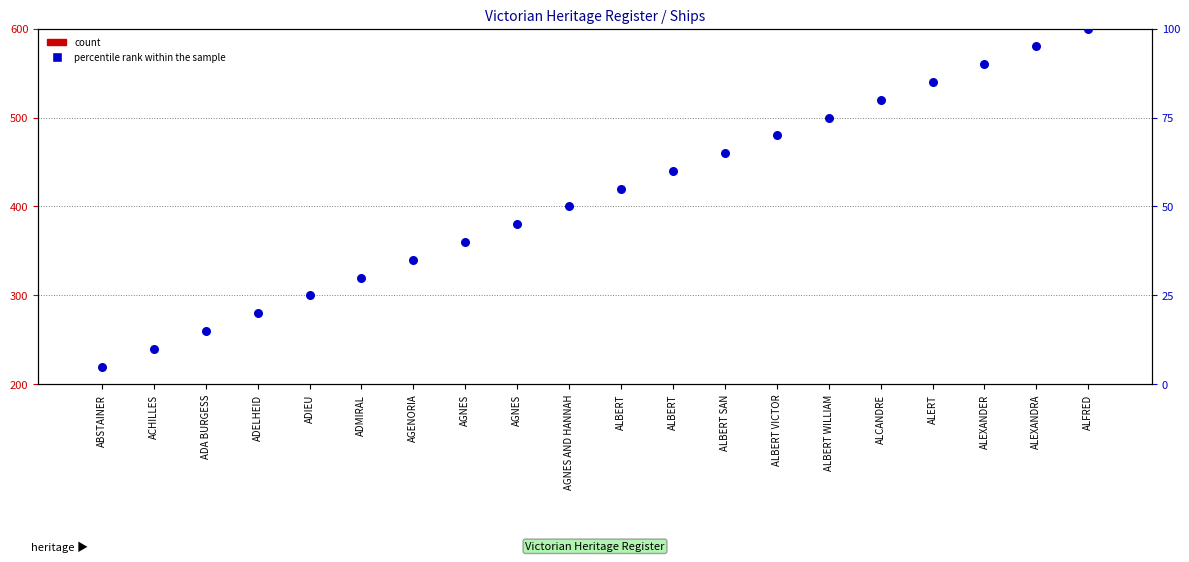

Is the value of count at AGENORIA greater than the value of percentile rank within the sample at AGNES?

No